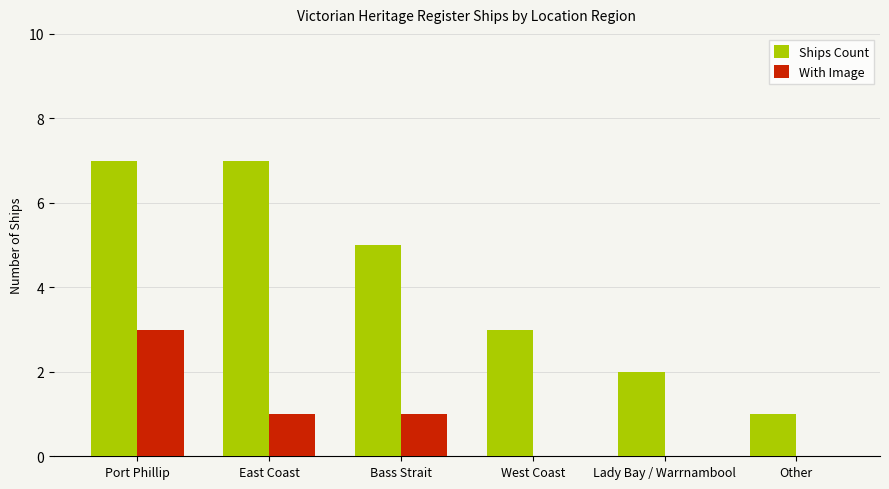

Which series has the largest total across all categories?

Ships Count